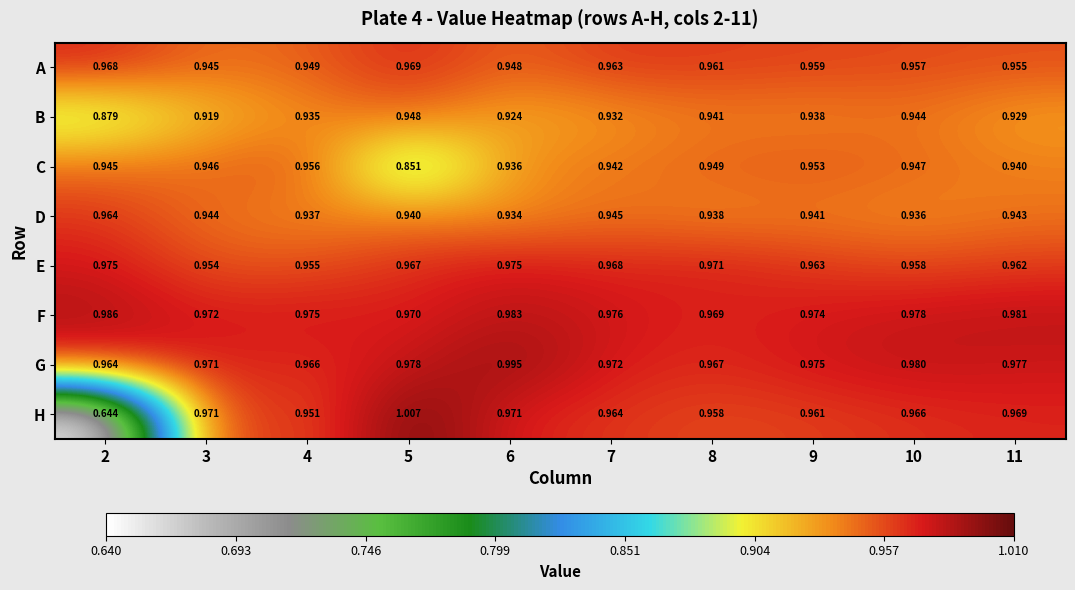

Is the value of G at 7 greater than the value of H at 10?

Yes